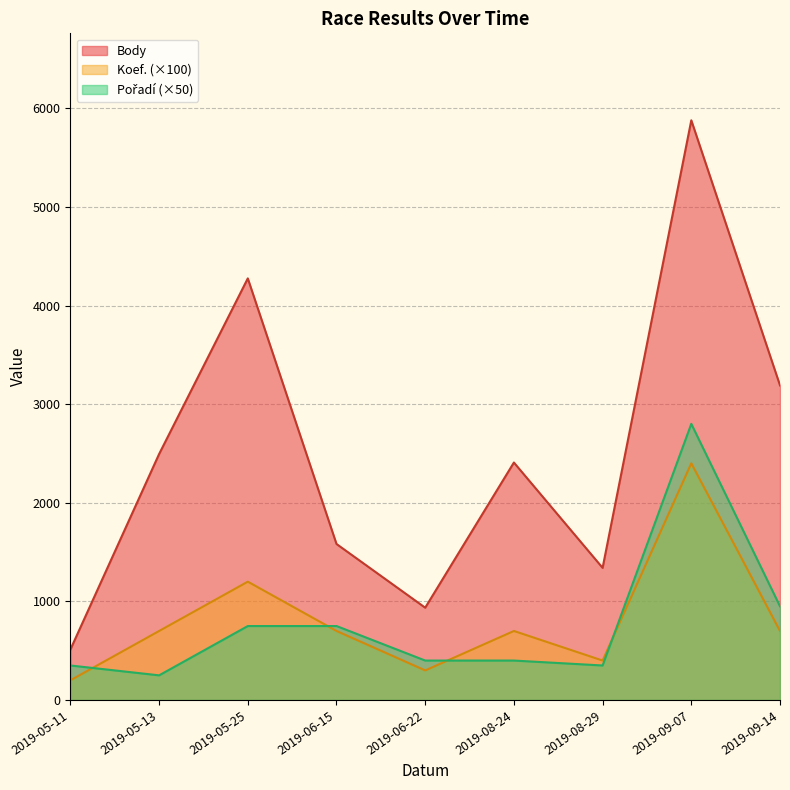

Count the number of categories in the chart.

9